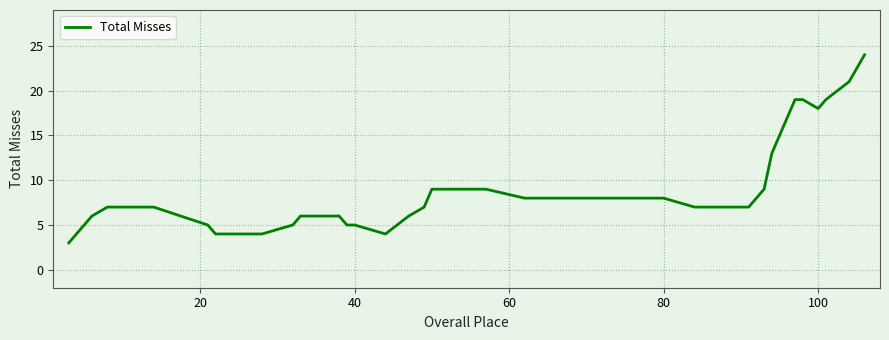

What is the minimum value shown in the chart?

3